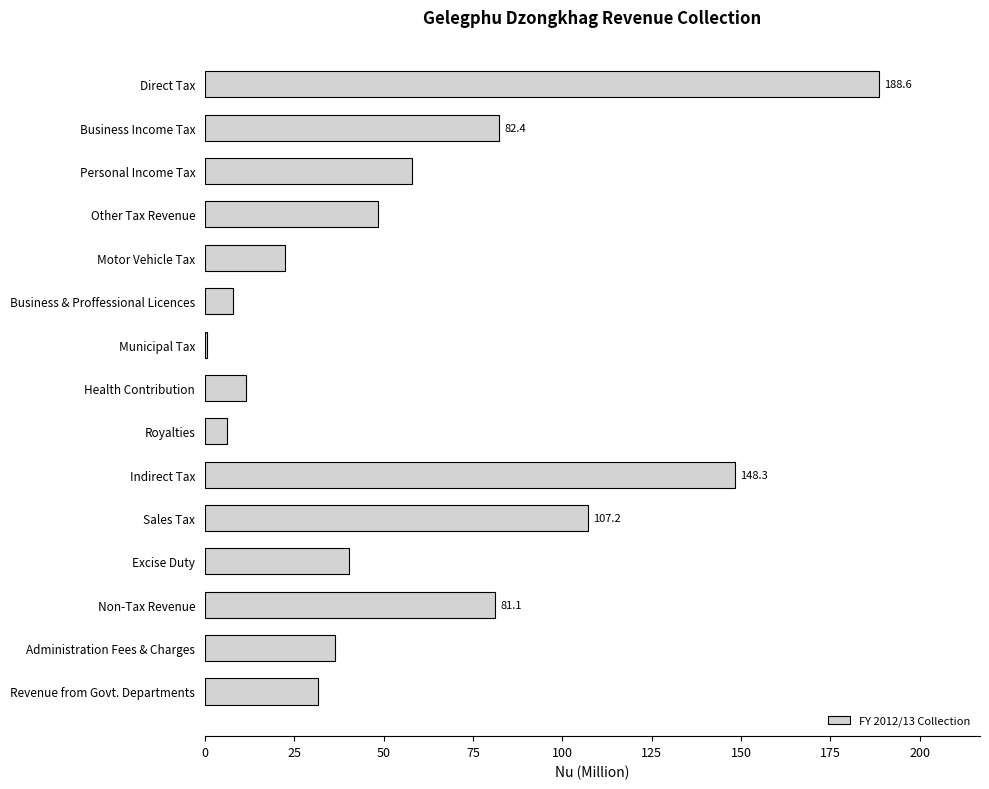

Reading top to bottom, what are all the values shown in this chart?

Direct Tax=188.6	Business Income Tax=82.4	Personal Income Tax=57.8	Other Tax Revenue=48.4	Motor Vehicle Tax=22.4	Business & Proffessional Licences=7.8	Municipal Tax=0.6	Health Contribution=11.6	Royalties=6.0	Indirect Tax=148.3	Sales Tax=107.2	Excise Duty=40.2	Non-Tax Revenue=81.1	Administration Fees & Charges=36.4	Revenue from Govt. Departments=31.6